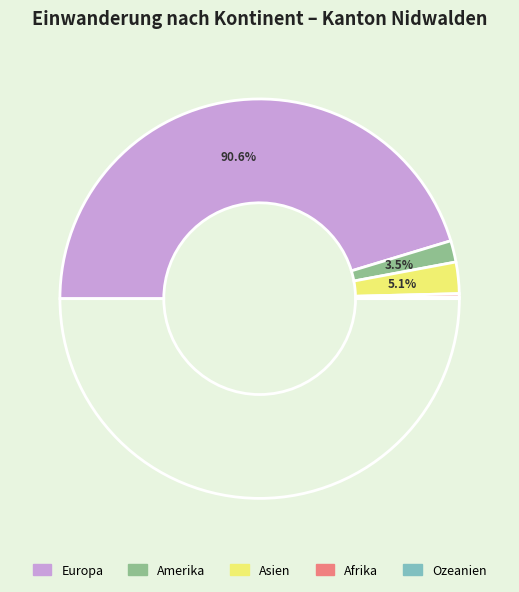

What portion of the pie excludes Europa?

9.4%